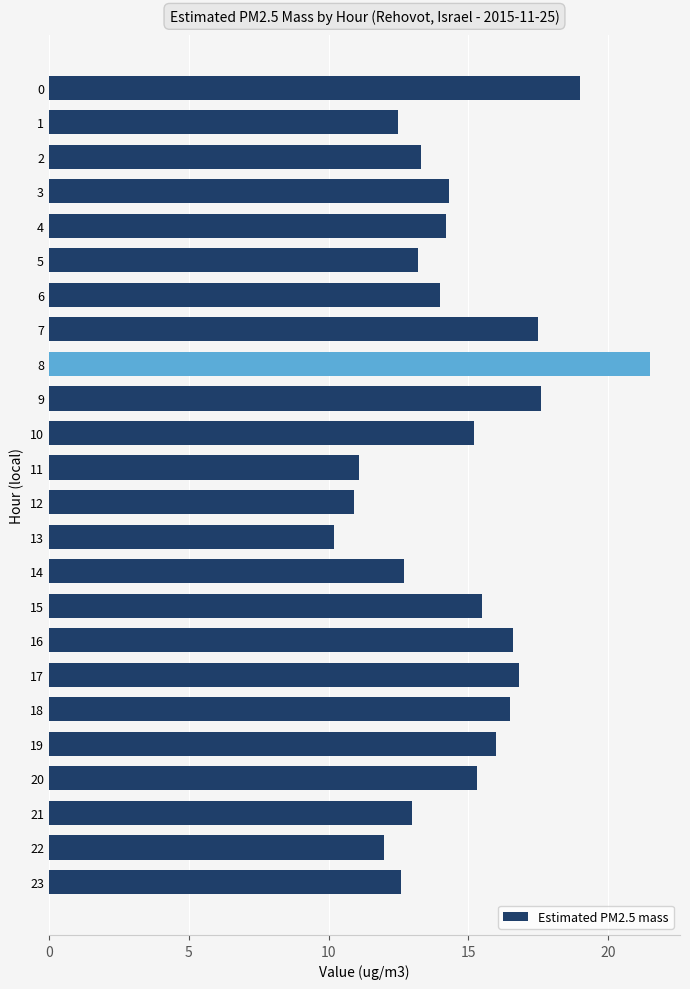

True or false: the data shows 21.3 at 22.

False